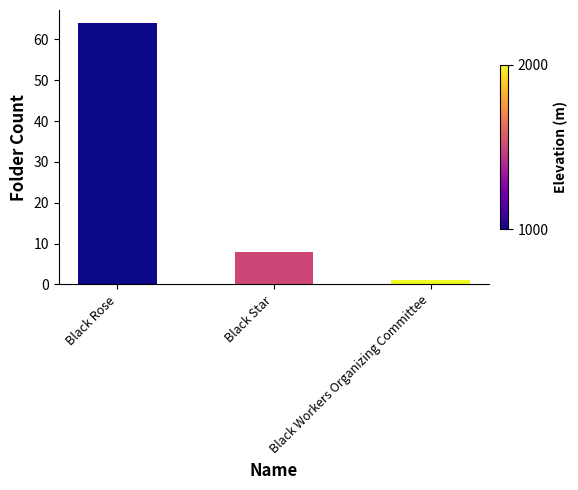

Reading right to left, extract all data points from this chart.

Black Workers Organizing Committee=1	Black Star=8	Black Rose=64